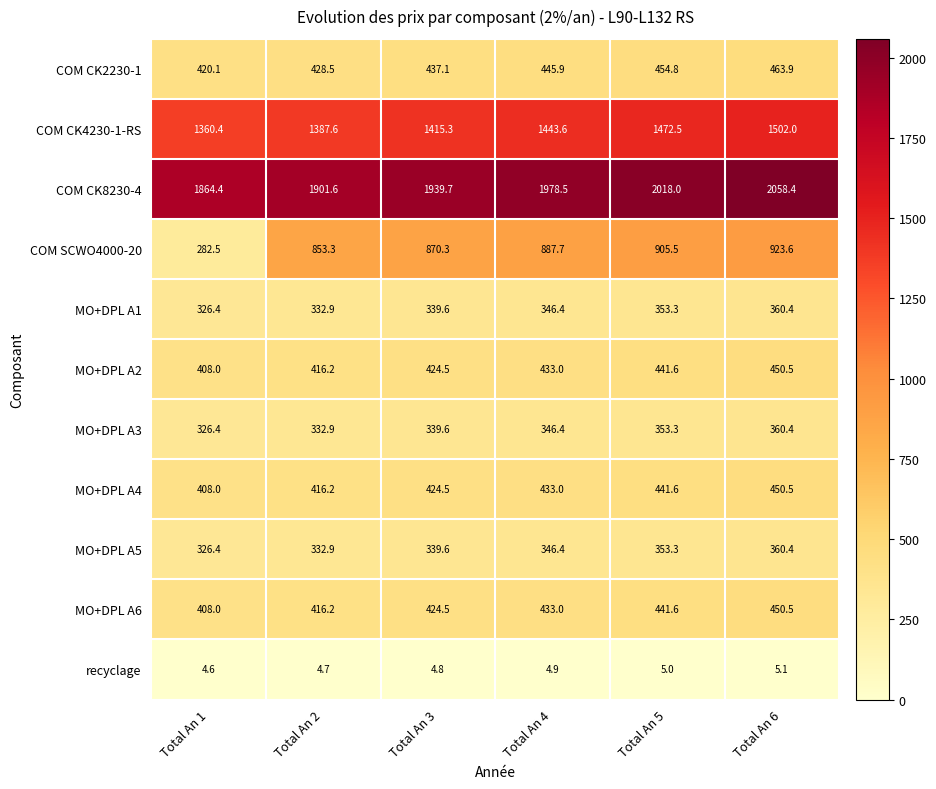

What is the difference between the maximum and minimum values in the MO+DPL A3 series?

34.0